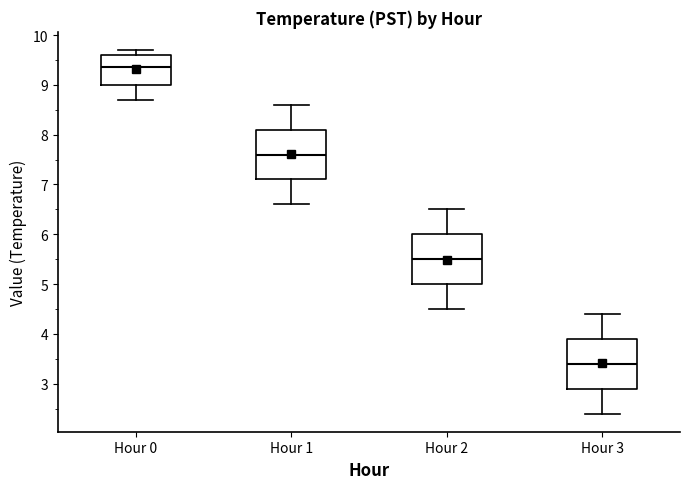

Reading left to right, read every box against the y-axis: the position of its median line, the range the box covers, and the ends of its whiskers. The values are not printed on the chart, so give them approximately, as read against the axis.

Hour 0: median 9.4, box 9.0 to 9.6, whiskers 8.7 to 9.7
Hour 1: median 7.6, box 7.1 to 8.1, whiskers 6.6 to 8.6
Hour 2: median 5.5, box 5.0 to 6.0, whiskers 4.5 to 6.5
Hour 3: median 3.4, box 2.9 to 3.9, whiskers 2.4 to 4.4